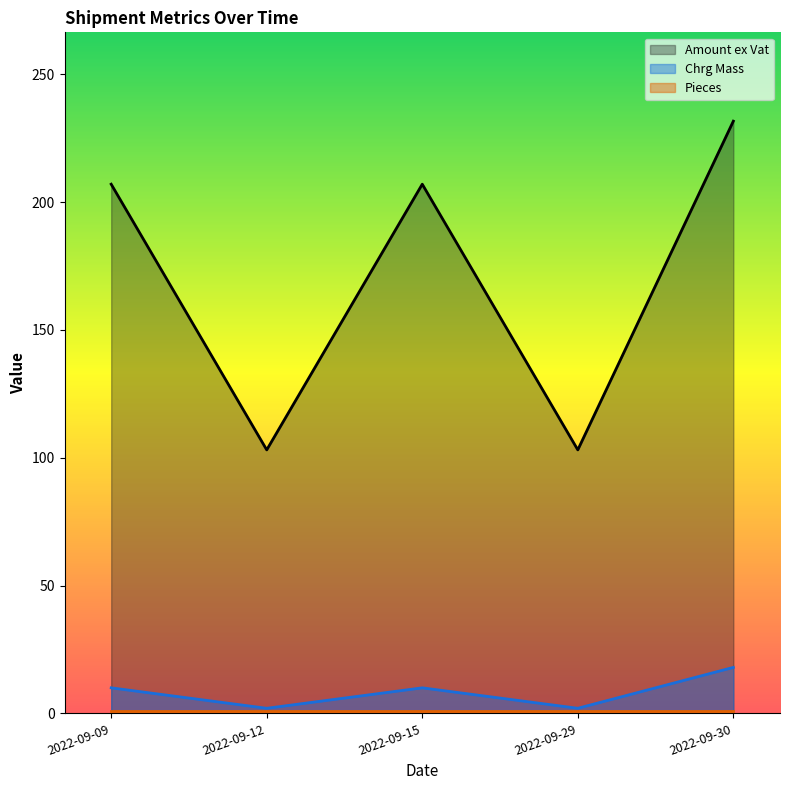

How many lines are shown in the chart?

3